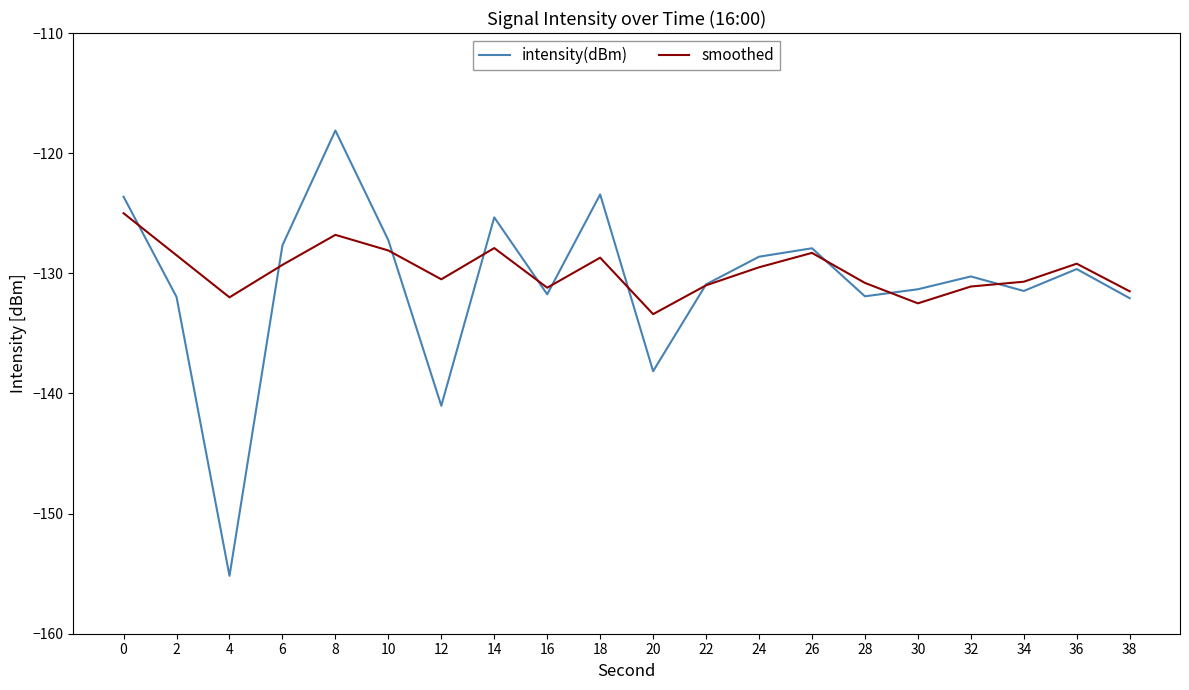

Is this an area chart (filled region under the line)?

No